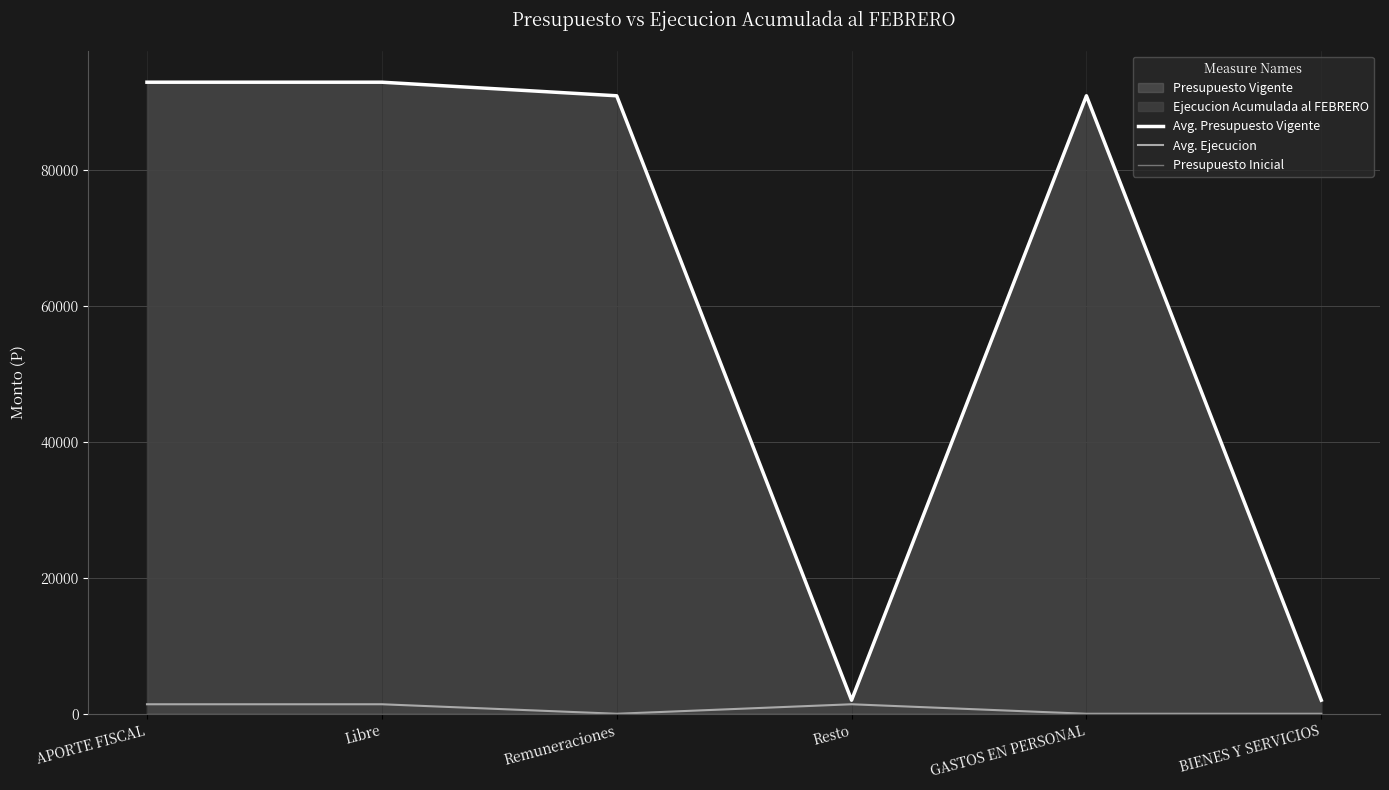

What is the value of the Avg. Presupuesto Vigente point at the 5th from the left?

91000